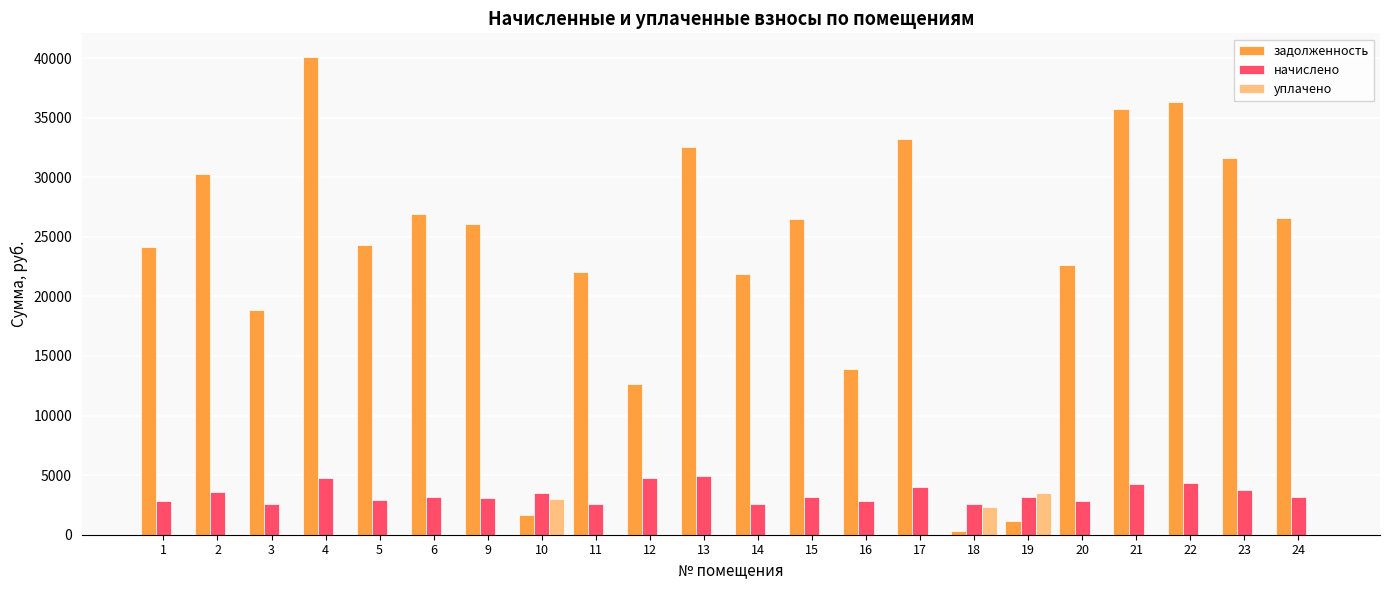

Where is уплачено nearest to the value 1741?

18